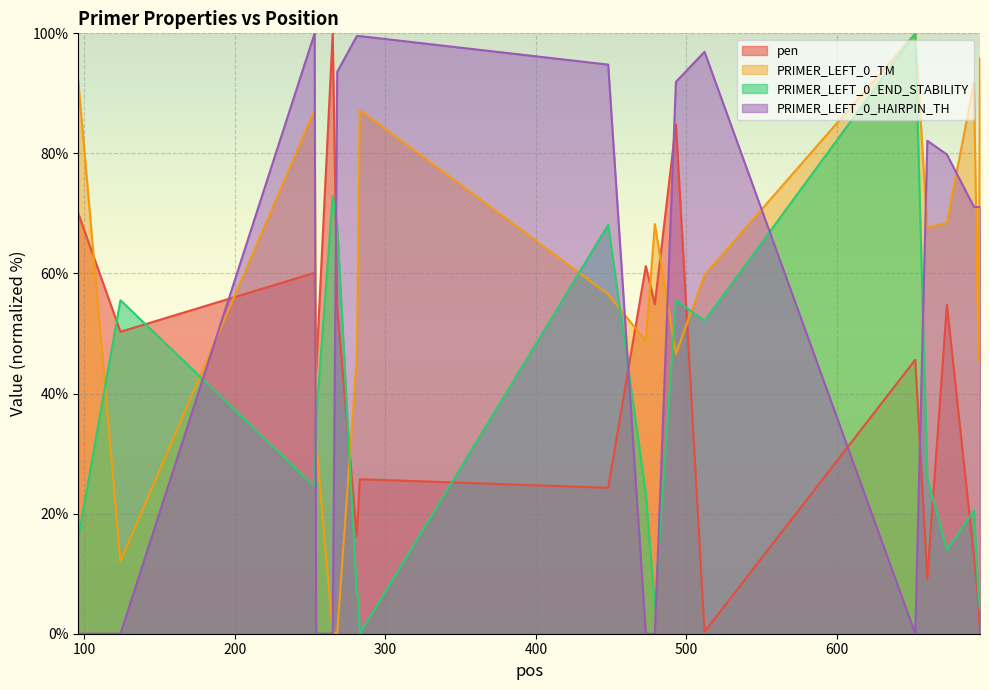

What is the maximum value shown in the chart?

100.0